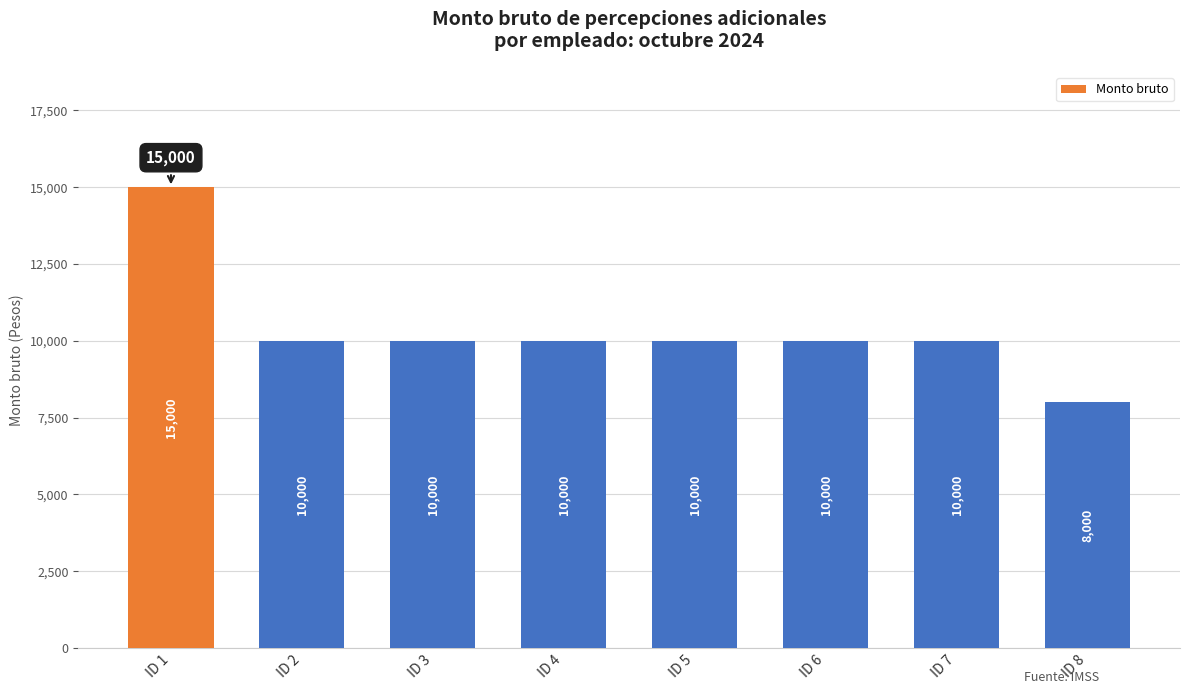

At which label does the data first exceed 10000?

ID 1